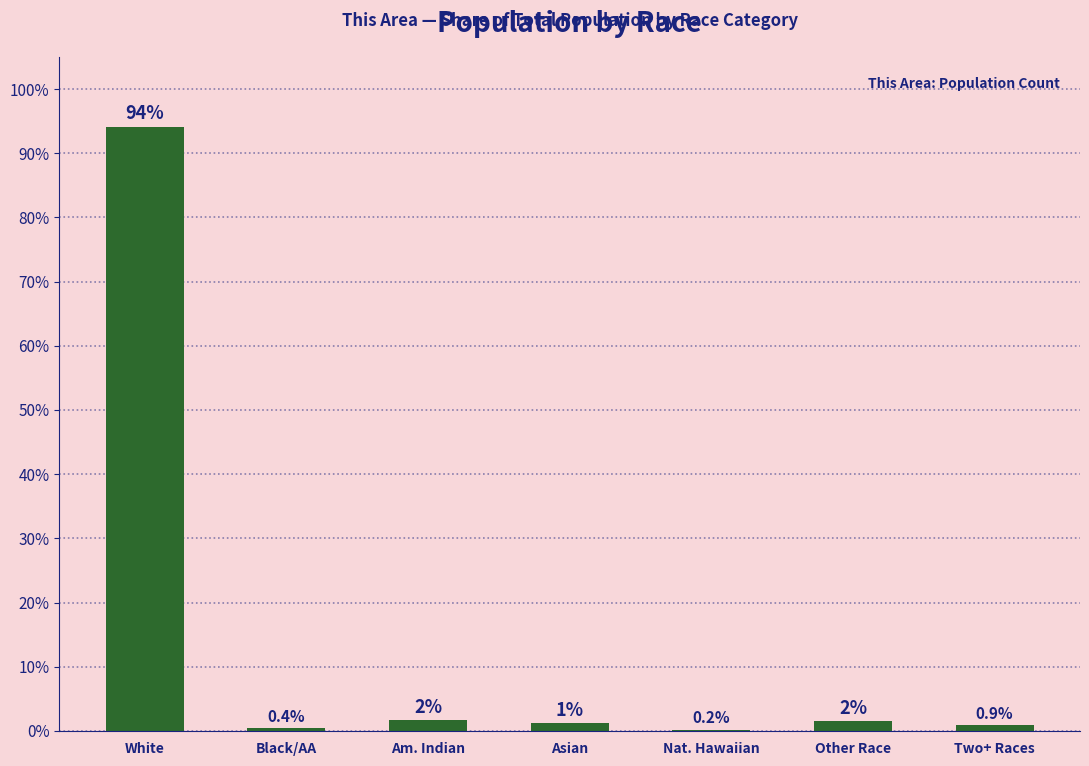

Where does the data first go above 1?

White